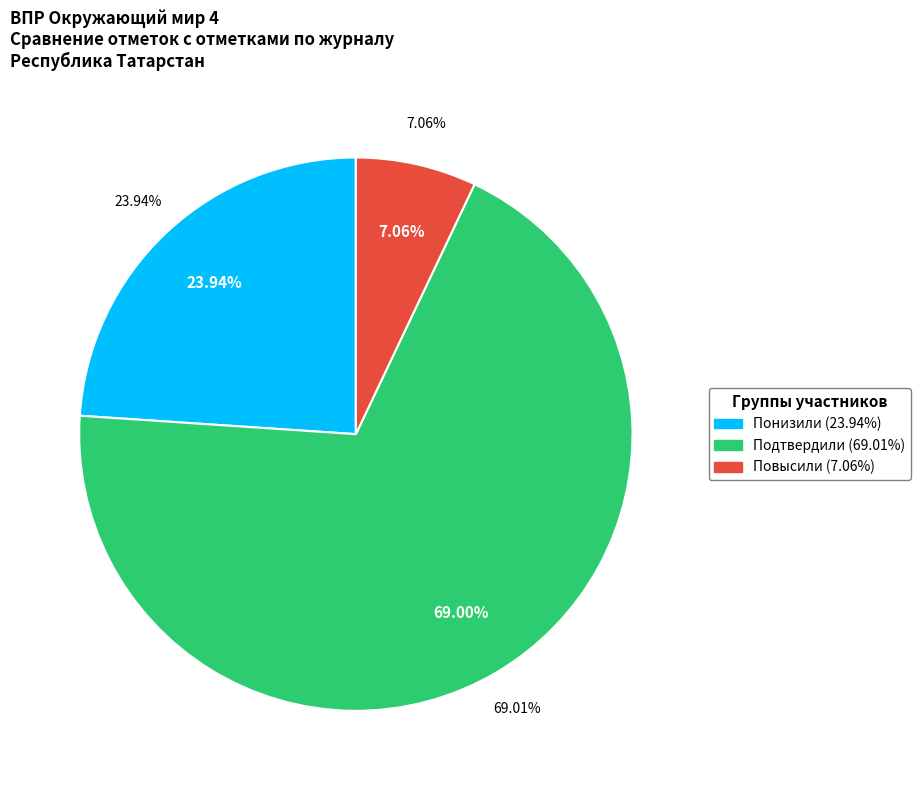

To the nearest percent, what is the difference between the largest and smallest slice percentages?

62%